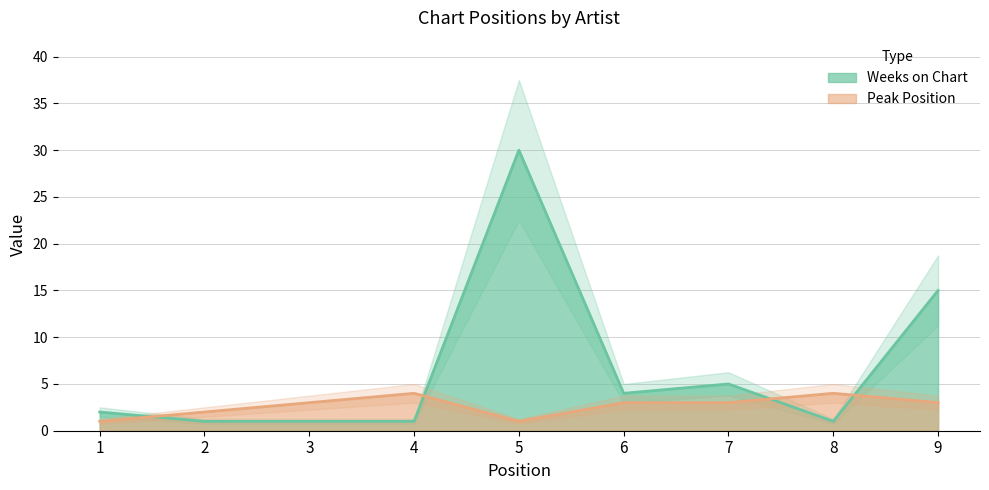

Which series ends up on top after the final intersection of Peak Position and Weeks on Chart?

Weeks on Chart